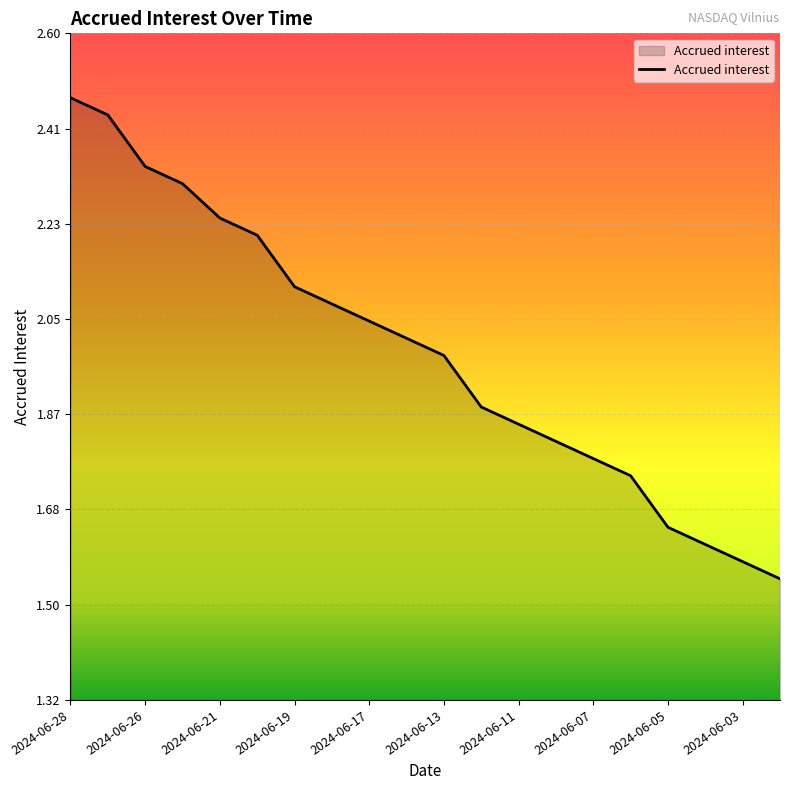

Reading left to right, transcribe all the data shown in this chart.

2.5	2.4	2.3	2.3	2.2	2.2	2.1	2.1	2.0	2.0	2.0	1.9	1.8	1.8	1.8	1.7	1.6	1.6	1.6	1.5